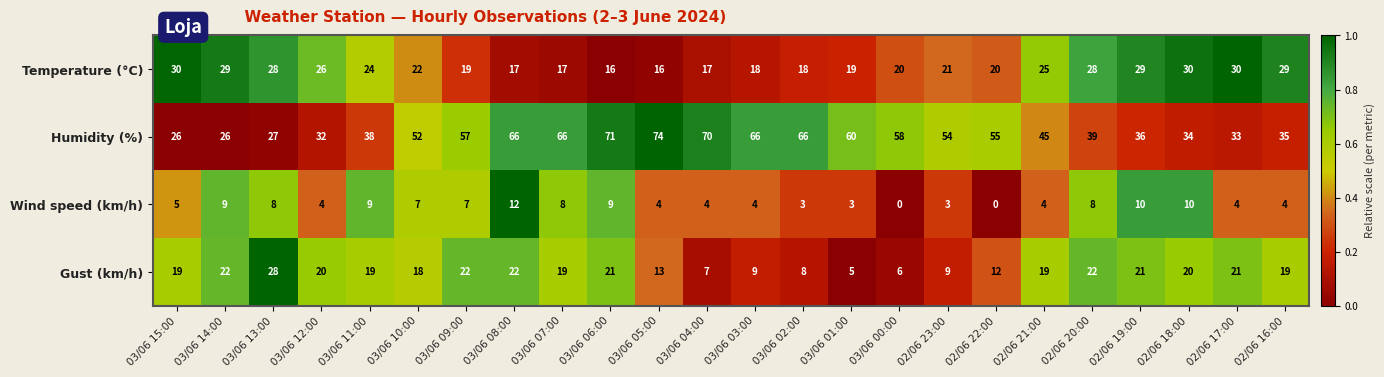

How many distinct data groups are displayed?

4